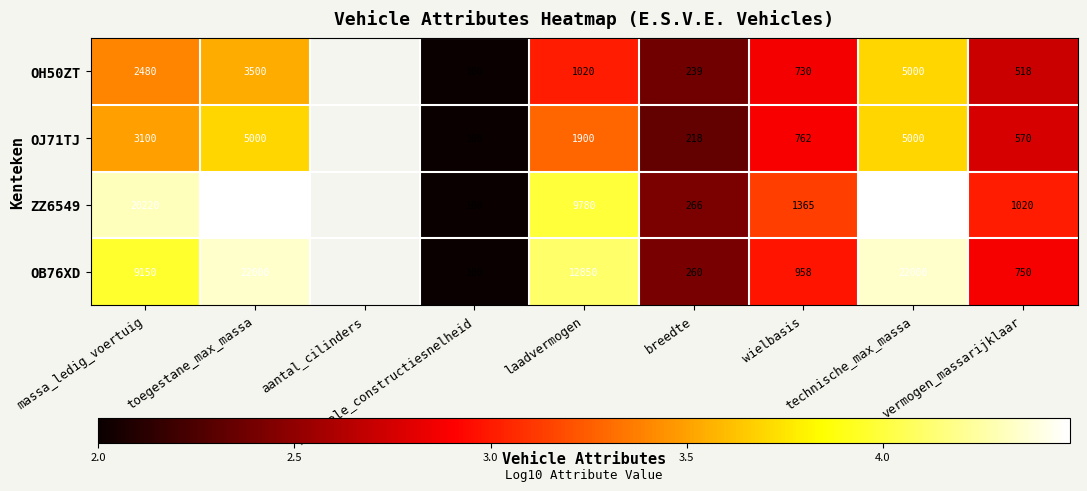

What is the sum of the OB76XD values at toegestane_max_massa and massa_ledig_voertuig?

8.3